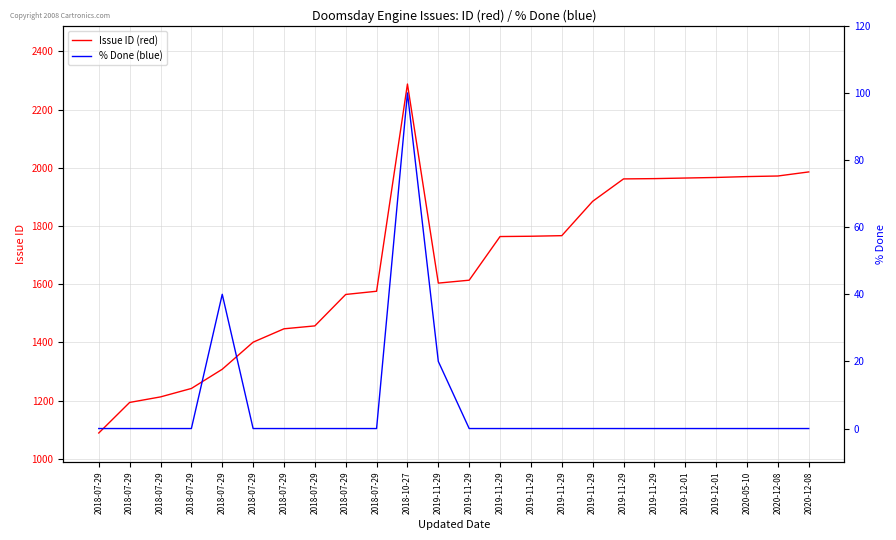

How many data points in Issue ID (red) are less than 1764?

12